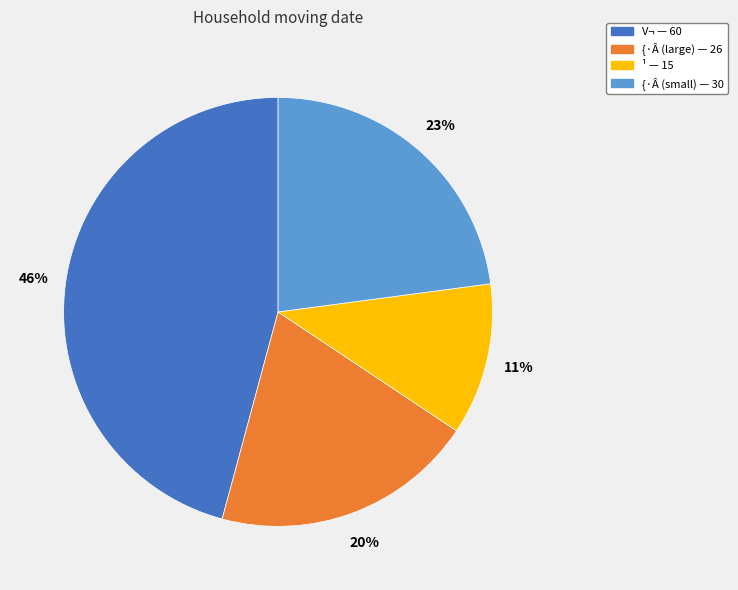

How many segments does this pie chart have?

4